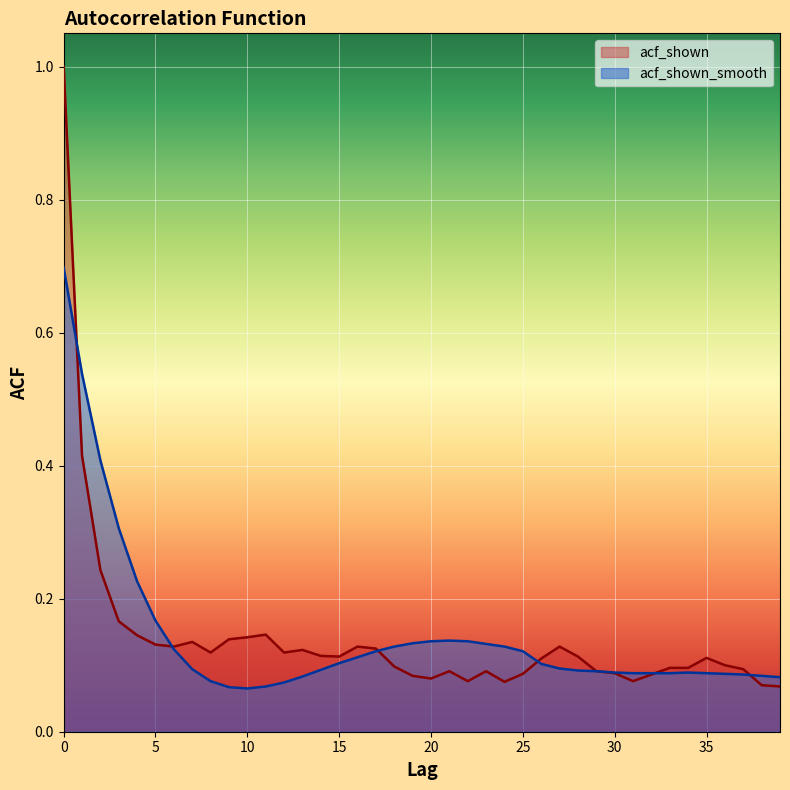

Which series changed the most between 3 and 39?

acf_shown_smooth